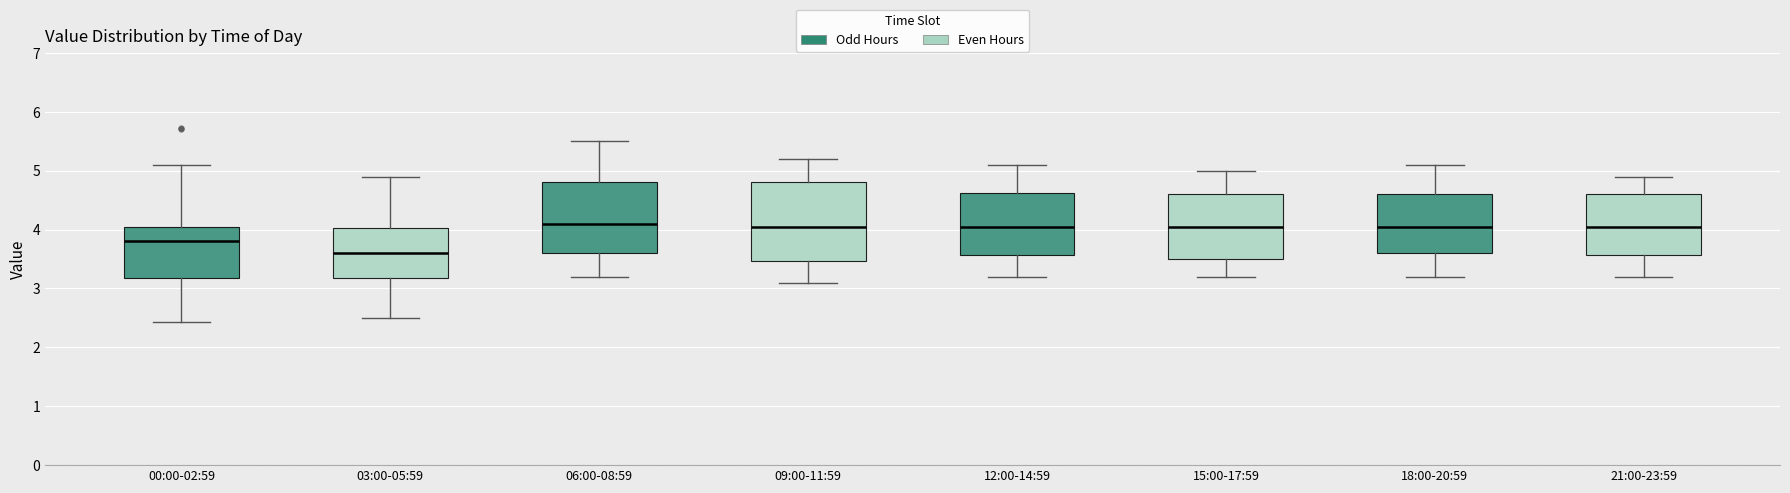

Where is the lower edge of the box for 21:00-23:59 on the y-axis? The values are not printed on the chart, so give them approximately, as read against the axis.

3.6